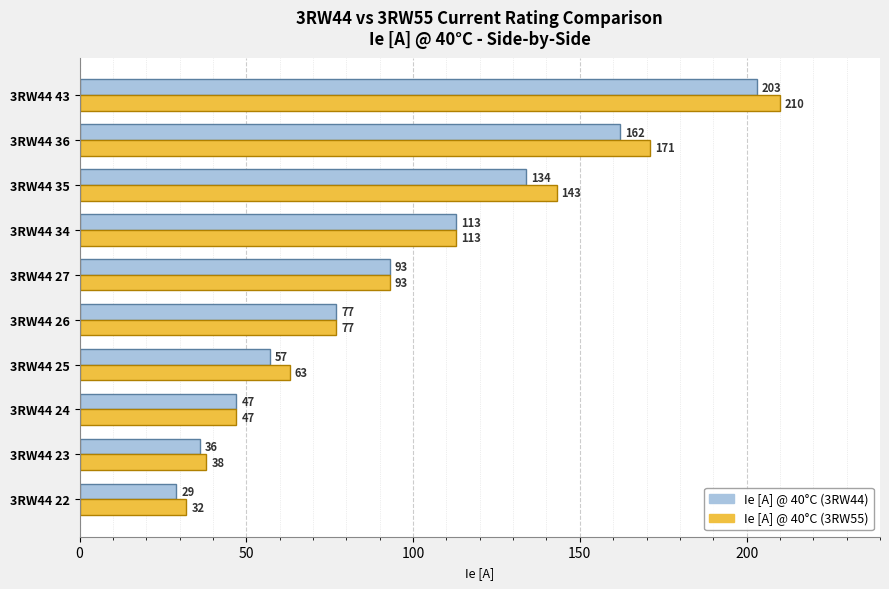

Rank the series by their maximum value, from highest to lowest.

Ie [A] @ 40°C (3RW55), Ie [A] @ 40°C (3RW44)